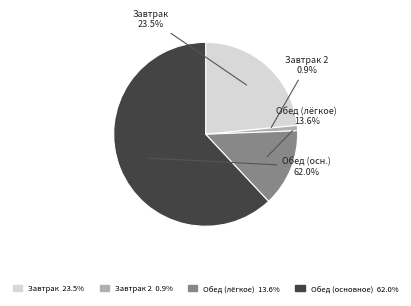

How many slices are in this pie chart?

4